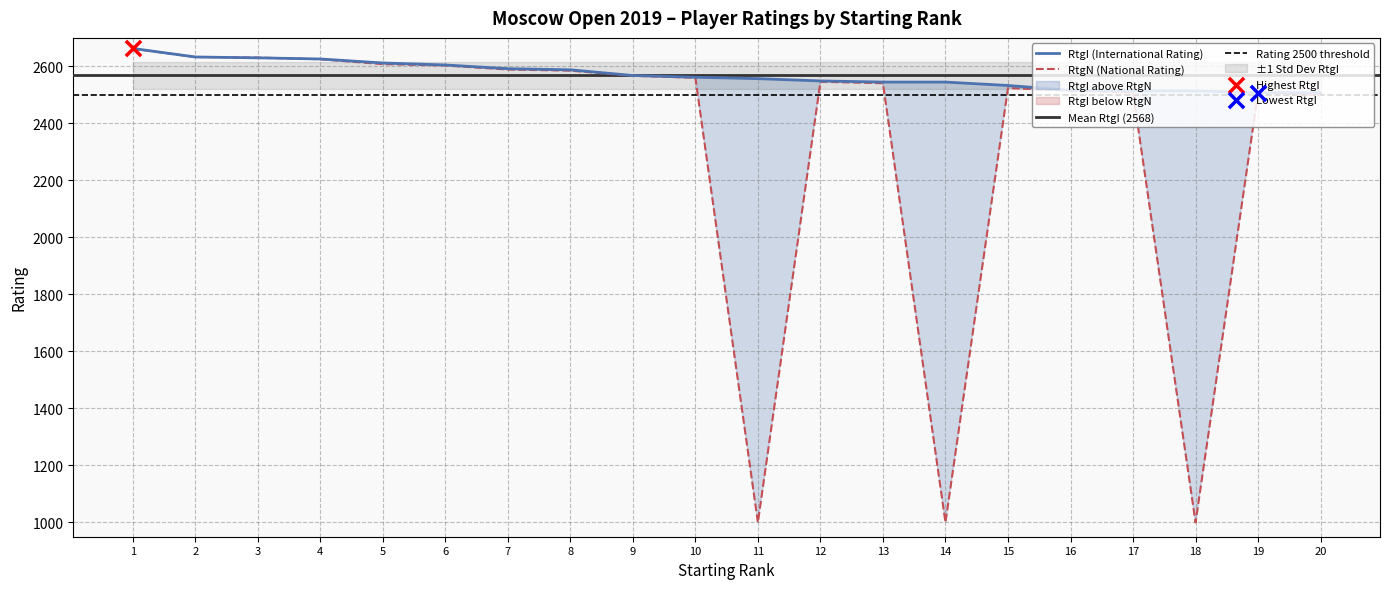

At how many categories does at least one series exceed 1738?

20